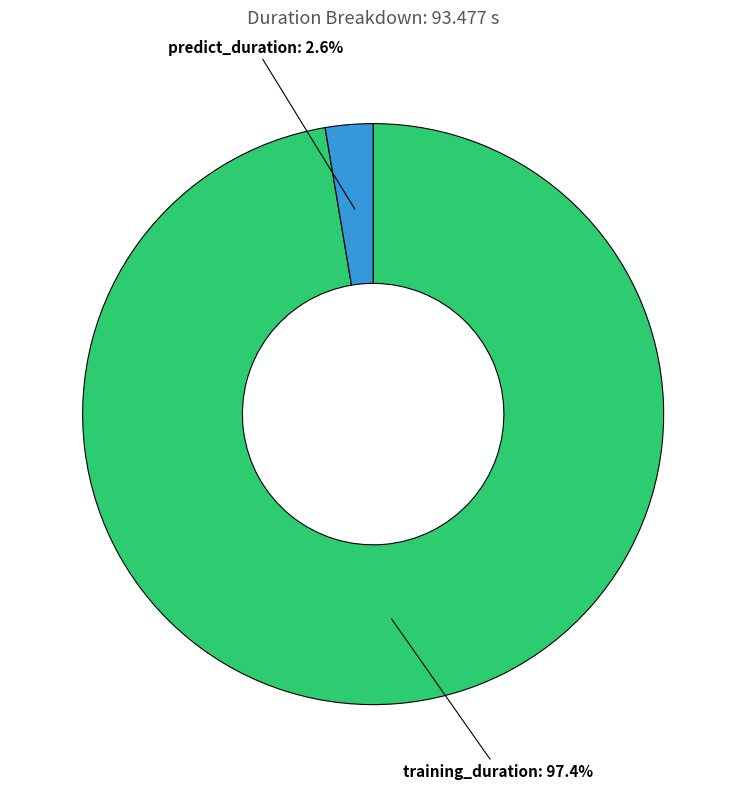

Count the number of slices in the pie.

2